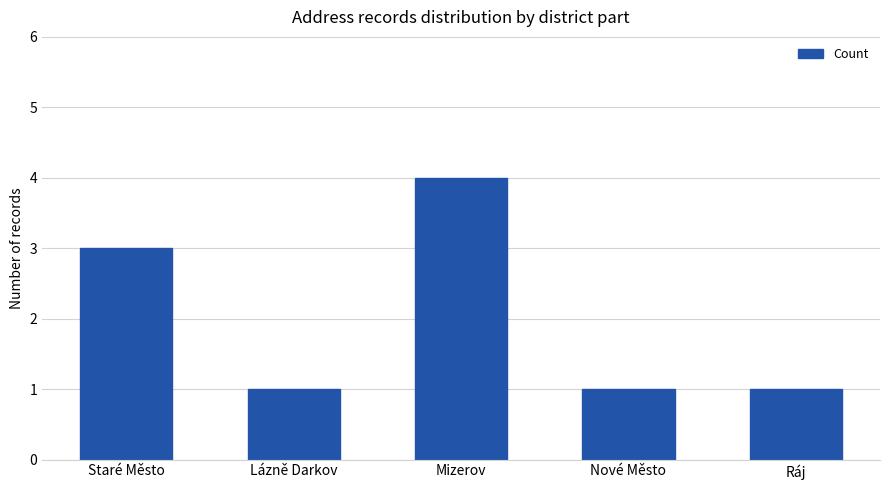

True or false: the data shows 4 at Mizerov.

True